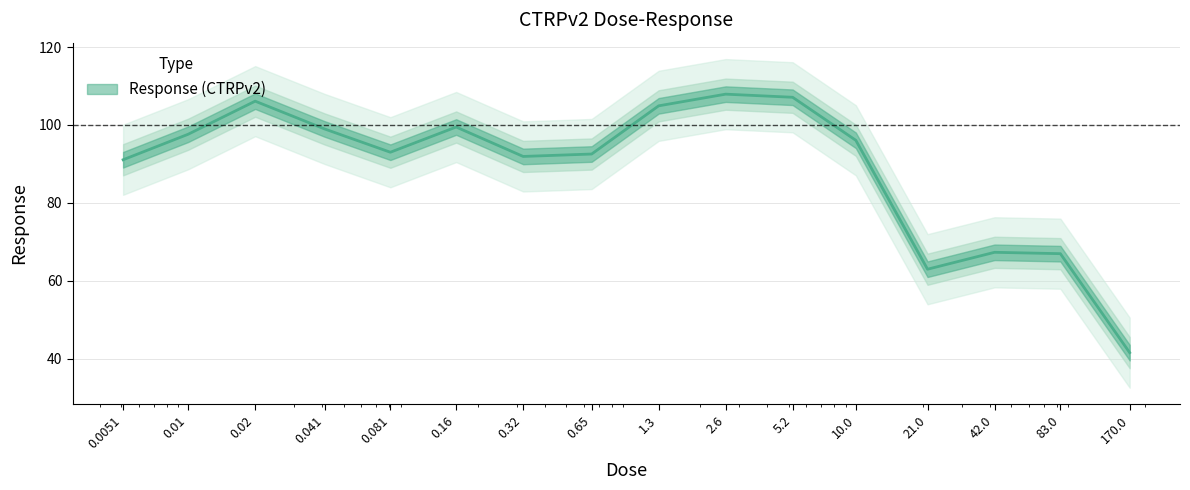

List the labels in order of value, smallest first.

170.0, 21.0, 83.0, 42.0, 0.0051, 0.32, 0.65, 0.081, 10.0, 0.01, 0.041, 0.16, 1.3, 0.02, 5.2, 2.6